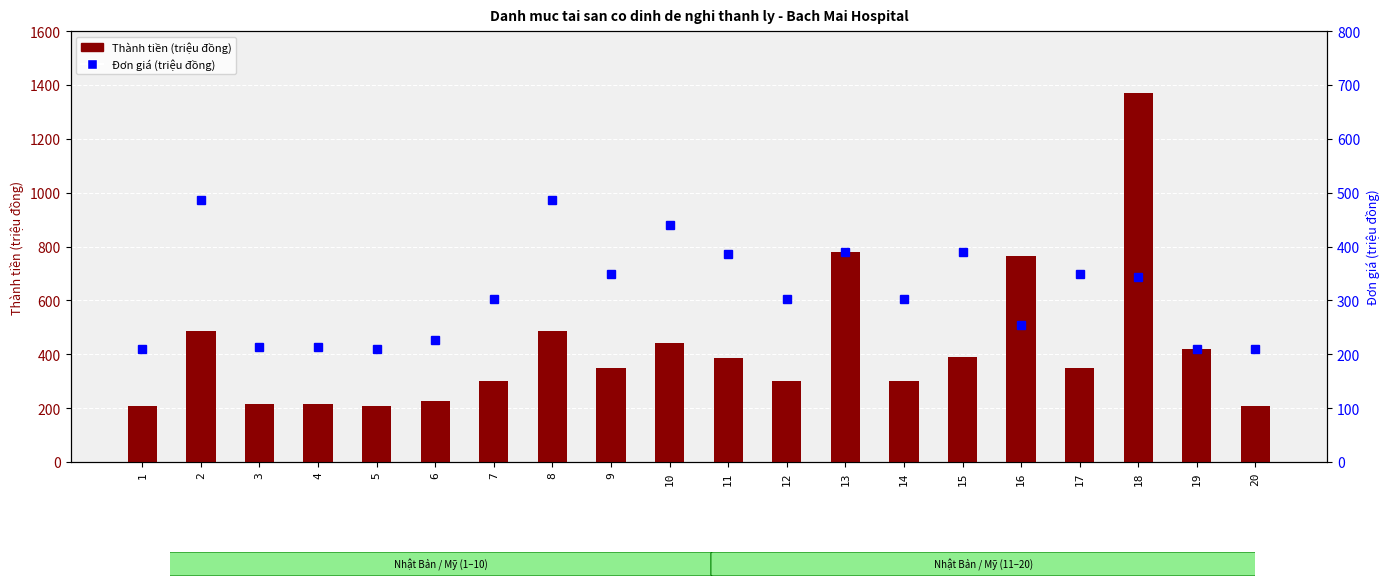

The value of Thành tiền (triệu đồng) at 11 is 385.9. True or false?

True